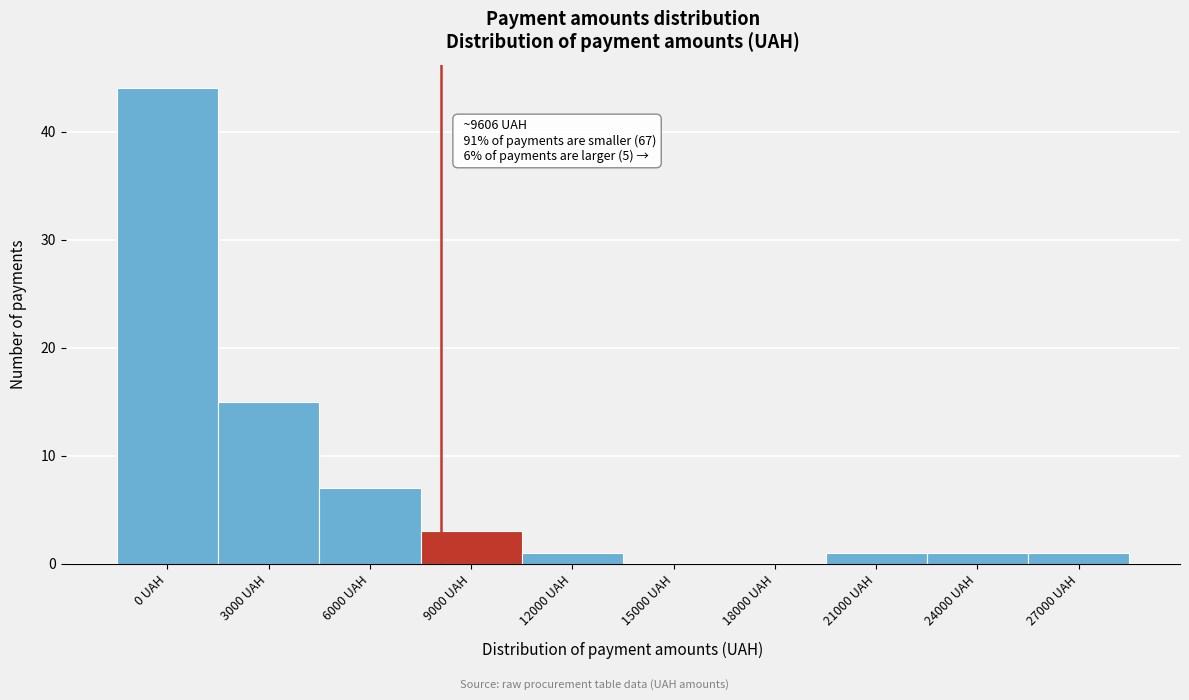

Reading right to left, transcribe all the data shown in this chart.

27000 UAH=1	24000 UAH=1	21000 UAH=1	18000 UAH=0	15000 UAH=0	12000 UAH=1	9000 UAH=3	6000 UAH=7	3000 UAH=15	0 UAH=44